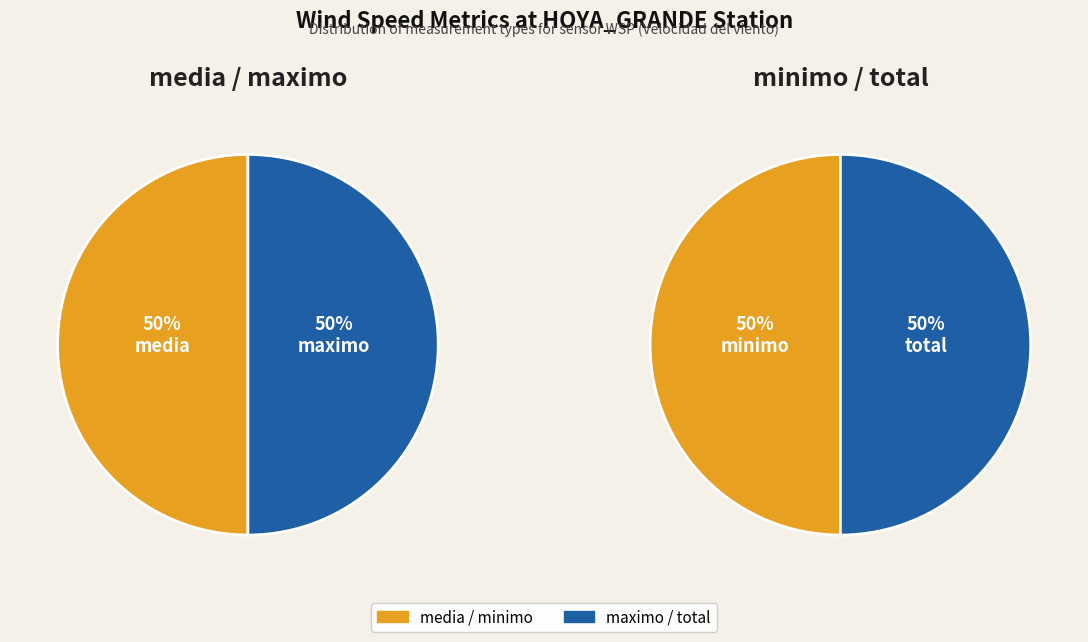

Between total_count and minimo, which is larger?

total_count